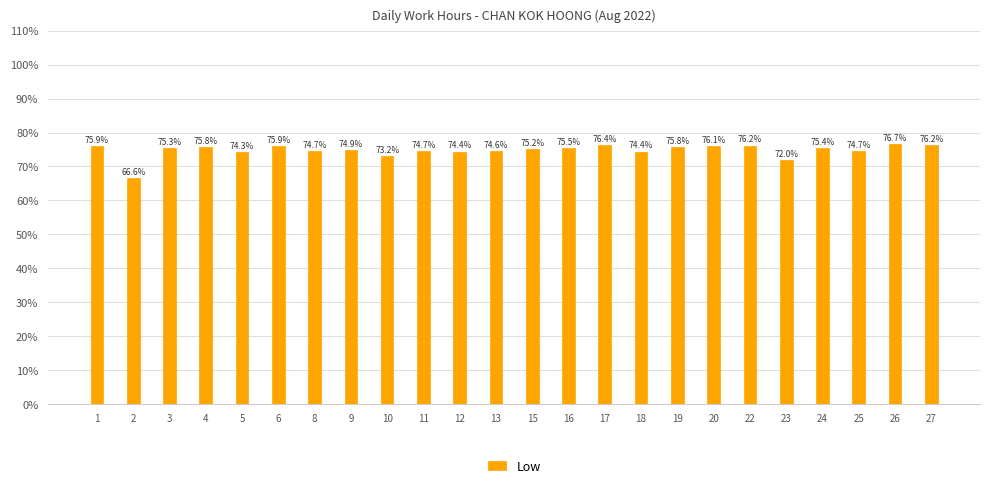

What is the maximum value shown in the chart?

0.8